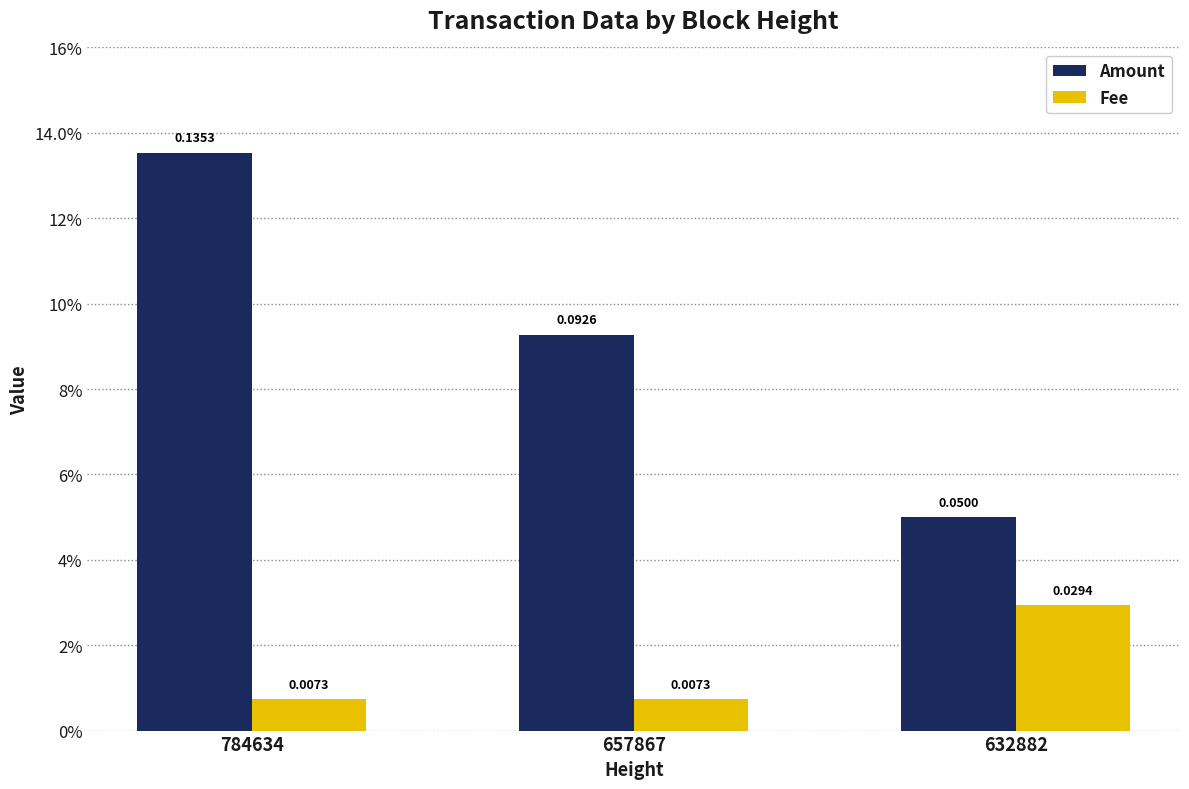

What is the sum of the Amount values at 784634 and 632882?

0.2